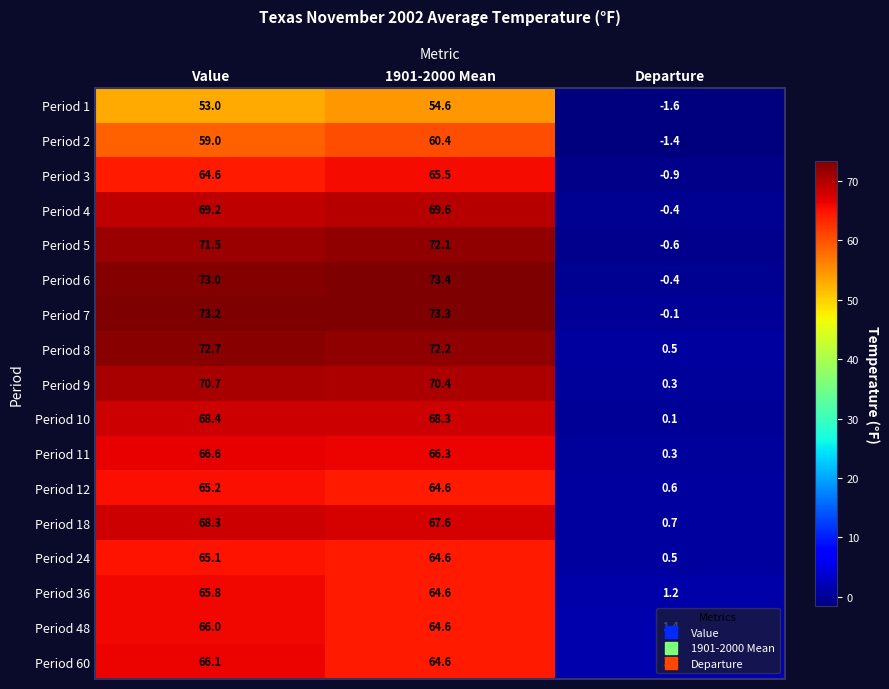

Read the Period 11 value at Departure.

0.3